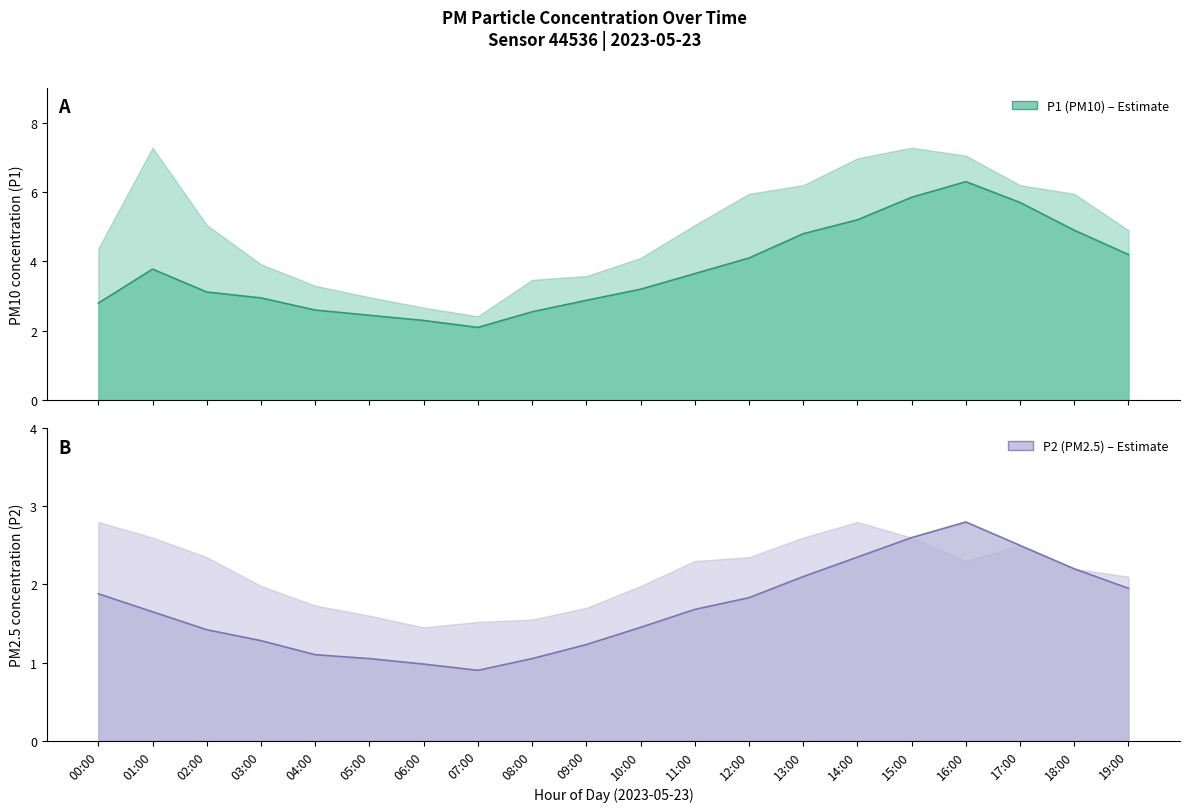

The P2 series shows 1.6 at 17:00. True or false?

False